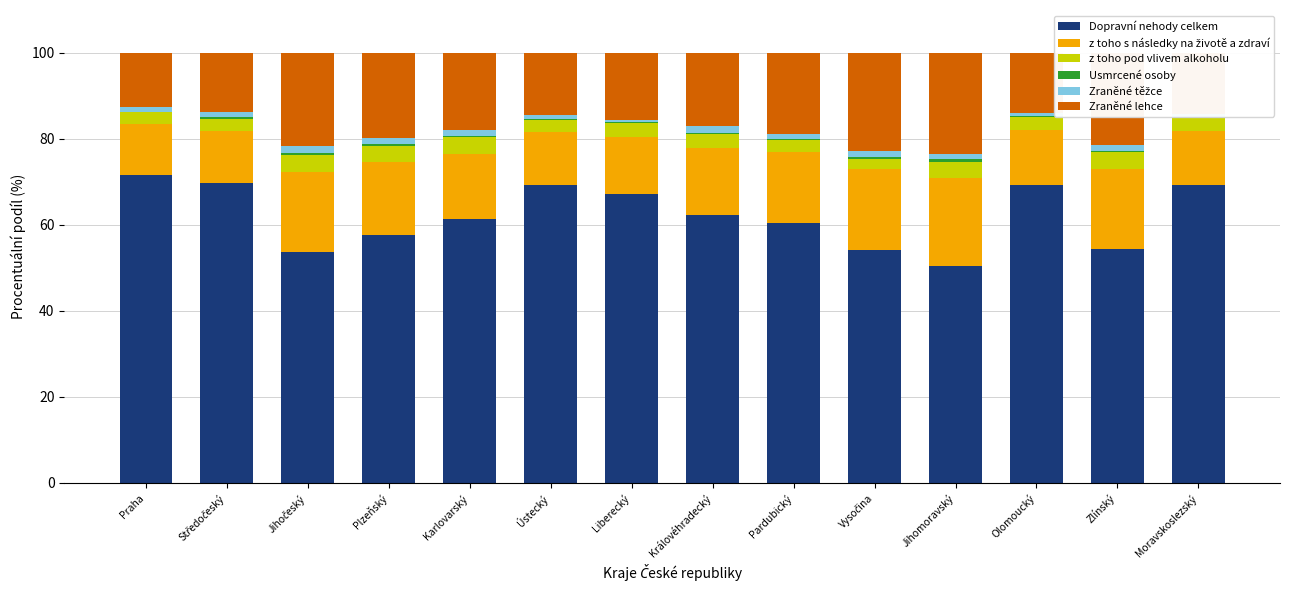

What is the sum of all Dopravní nehody celkem values?

871.0